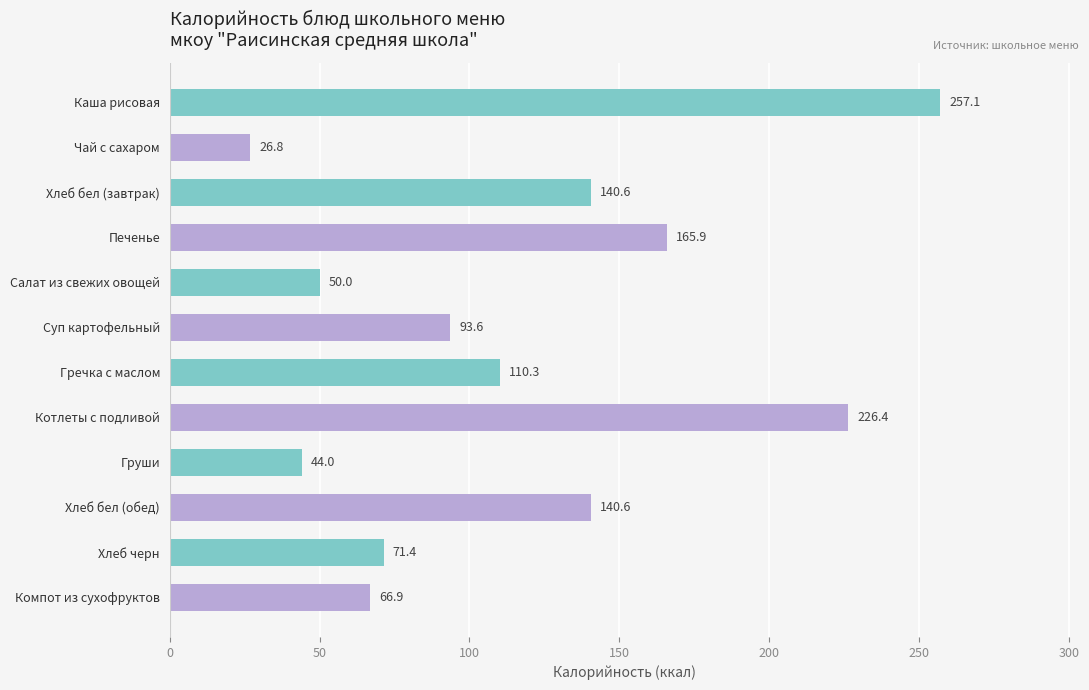

What is the difference between the values at Компот из сухофруктов and Хлеб бел (обед)?

73.7